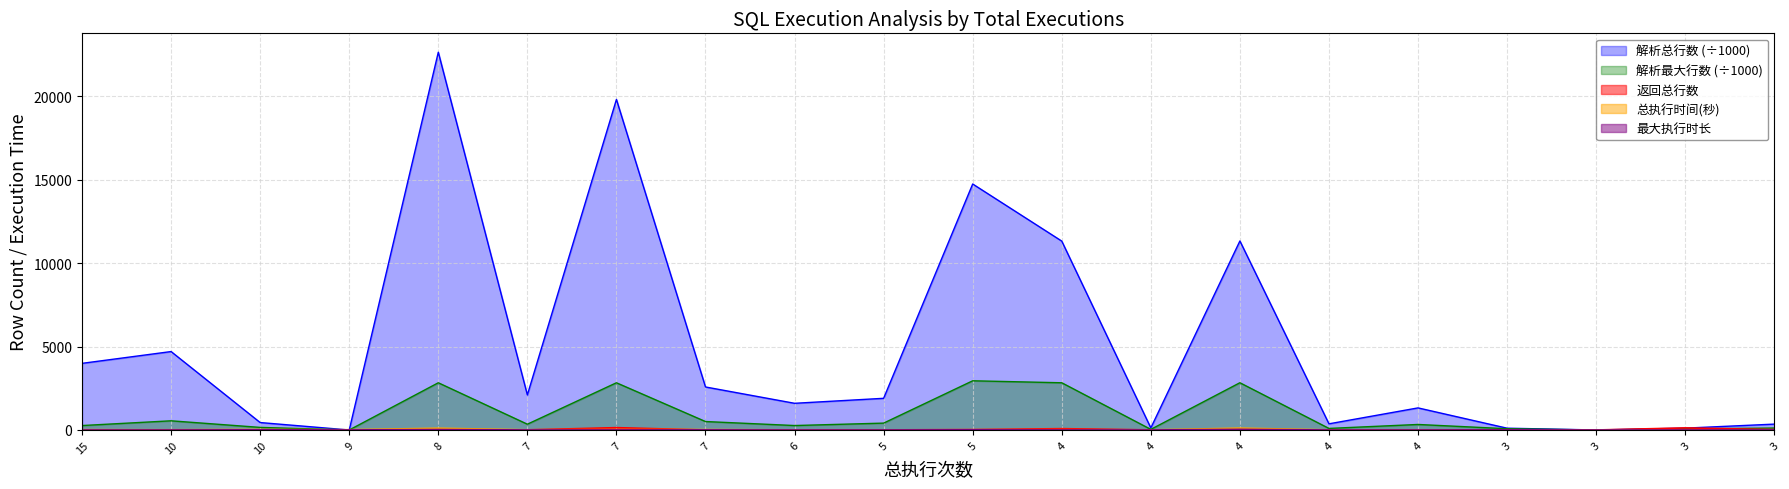

The value of 解析总行数 at 3 is 0.3. True or false?

True